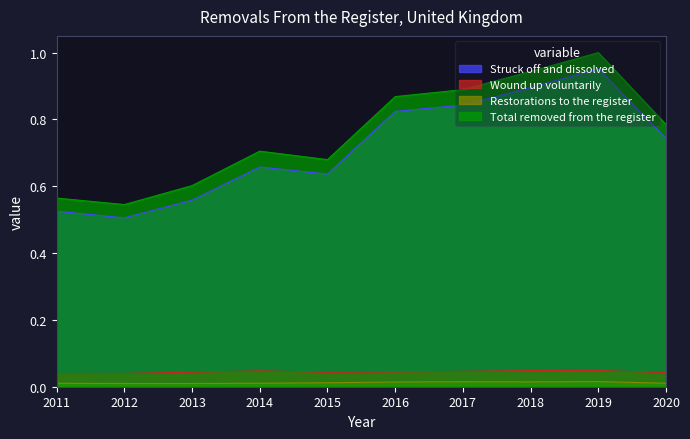

What is the sum of all Struck off and dissolved values?

7.1